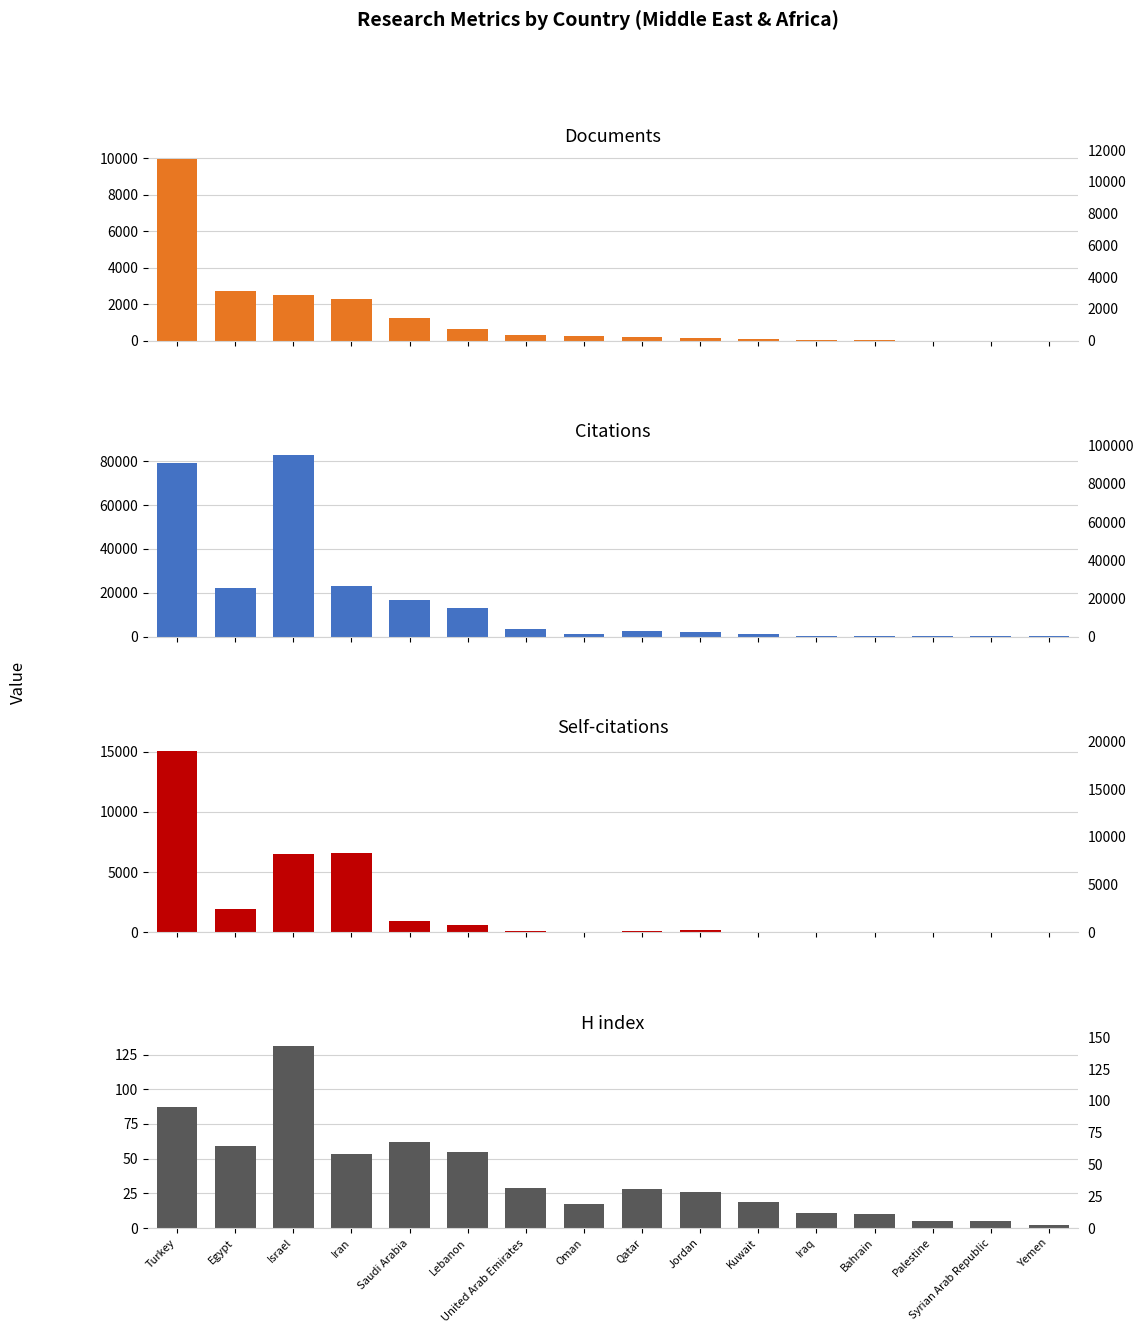

How many data points in Documents are above 283?

7